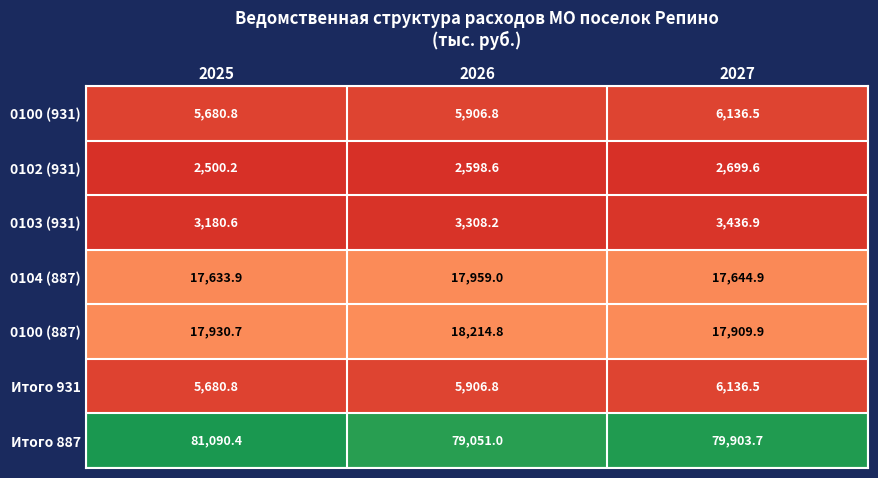

Reading right to left, transcribe all the data shown in this chart.

0100 (931): 2027=6136.5	2026=5906.8	2025=5680.8
0102 (931): 2027=2699.6	2026=2598.6	2025=2500.2
0103 (931): 2027=3436.9	2026=3308.2	2025=3180.6
0104 (887): 2027=17644.9	2026=17959.0	2025=17633.9
0100 (887): 2027=17909.9	2026=18214.8	2025=17930.7
Итого 931: 2027=6136.5	2026=5906.8	2025=5680.8
Итого 887: 2027=79903.7	2026=79051.0	2025=81090.4